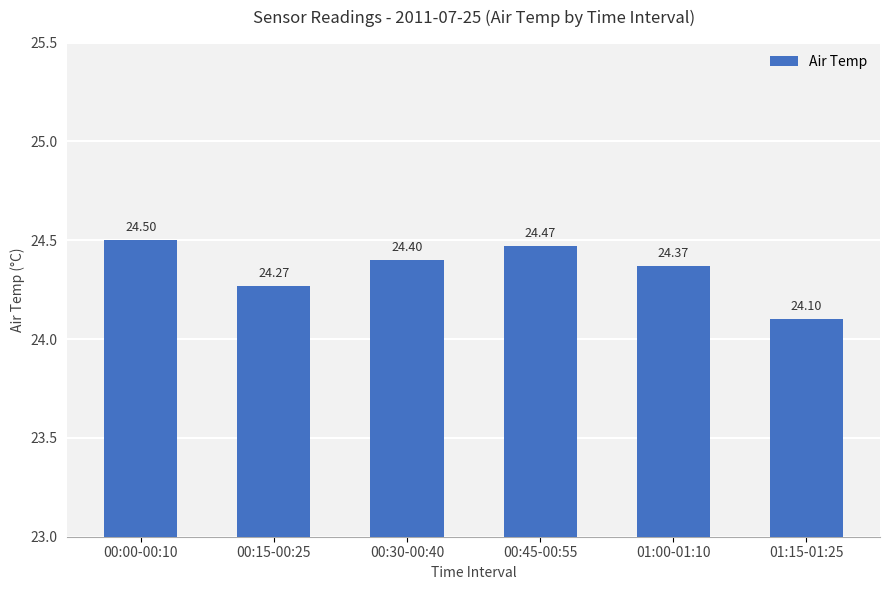

True or false: the data shows 24.5 at 00:45-00:55.

True